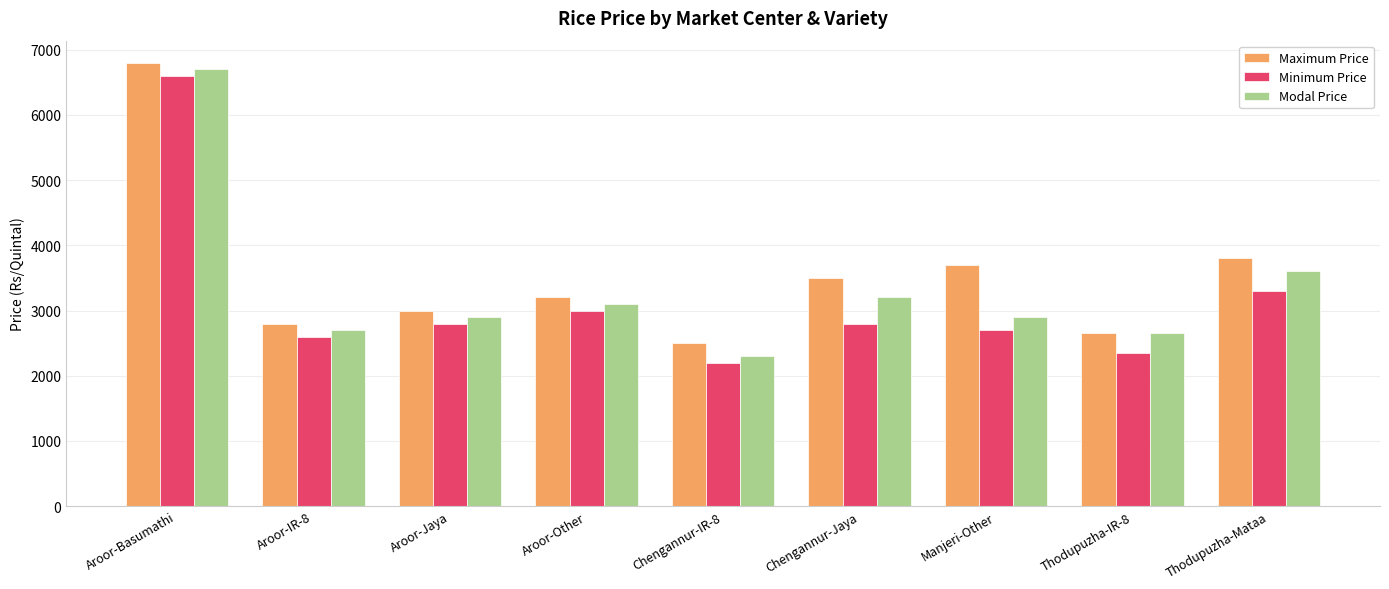

Reading left to right, what are all the values shown in this chart?

Maximum Price: Aroor-Basumathi=6800	Aroor-IR-8=2800	Aroor-Jaya=3000	Aroor-Other=3200	Chengannur-IR-8=2500	Chengannur-Jaya=3500	Manjeri-Other=3700	Thodupuzha-IR-8=2650	Thodupuzha-Mataa=3800
Minimum Price: Aroor-Basumathi=6600	Aroor-IR-8=2600	Aroor-Jaya=2800	Aroor-Other=3000	Chengannur-IR-8=2200	Chengannur-Jaya=2800	Manjeri-Other=2700	Thodupuzha-IR-8=2350	Thodupuzha-Mataa=3300
Modal Price: Aroor-Basumathi=6700	Aroor-IR-8=2700	Aroor-Jaya=2900	Aroor-Other=3100	Chengannur-IR-8=2300	Chengannur-Jaya=3200	Manjeri-Other=2900	Thodupuzha-IR-8=2650	Thodupuzha-Mataa=3600